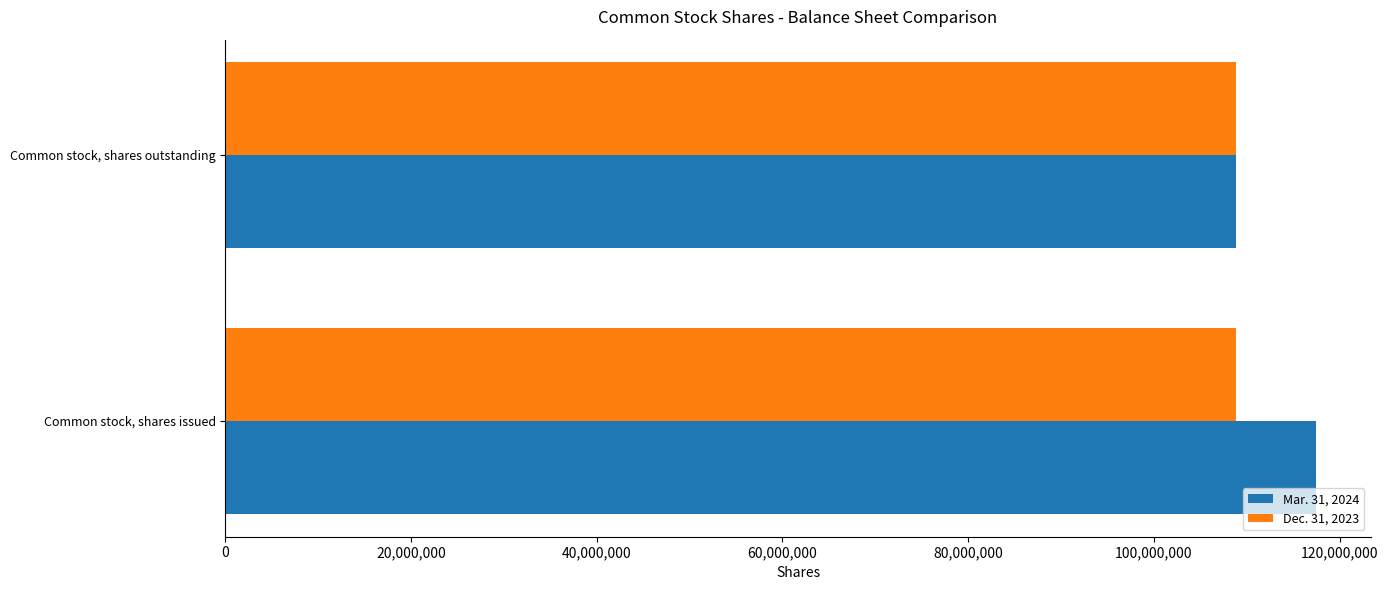

At which label does Mar. 31, 2024 reach its minimum?

Common stock, shares outstanding